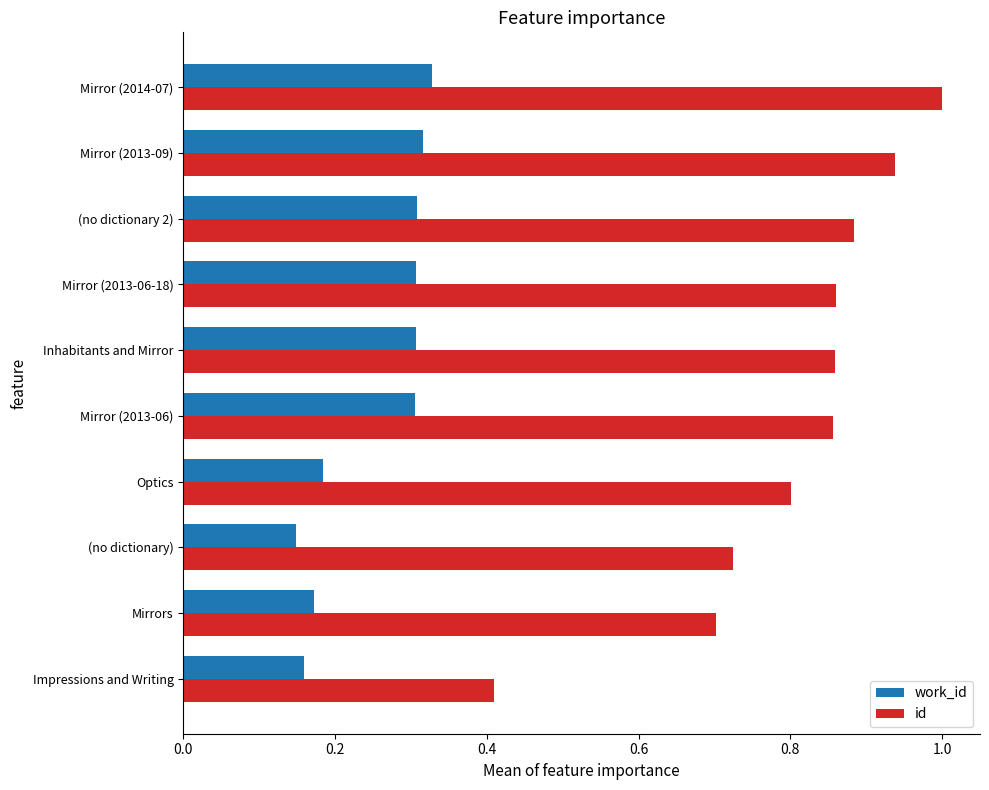

Which series has the widest spread of values?

id